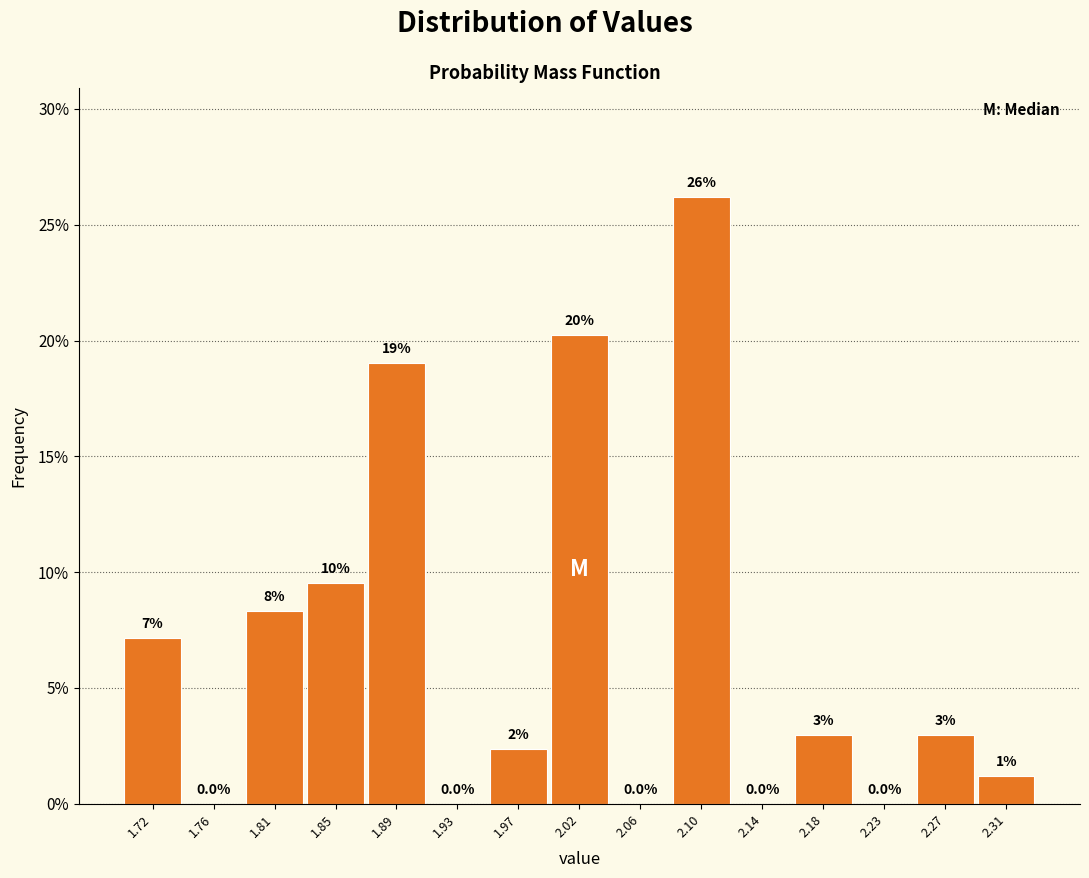

Which range on the x-axis has the tallest bar?

2.078 to 2.120